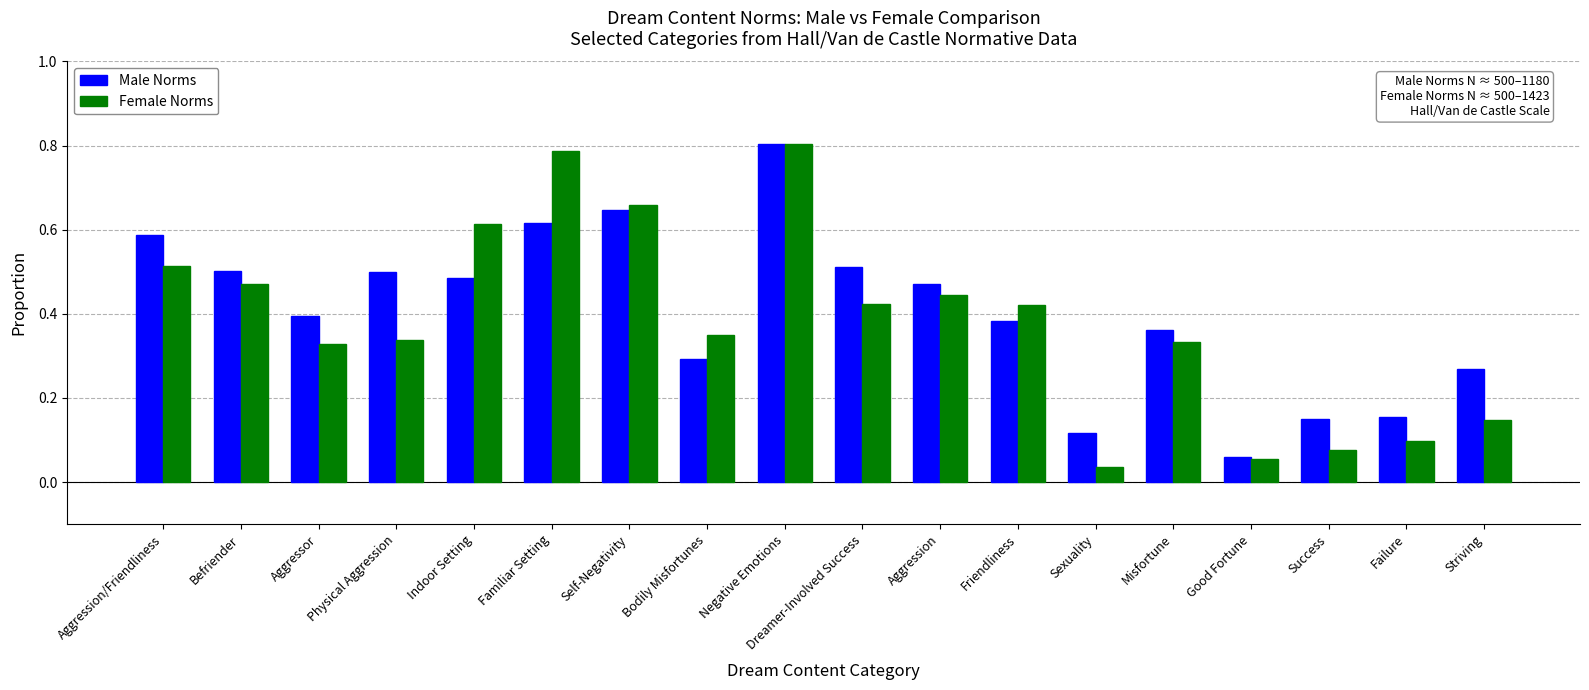

The value of Female Norms at Striving is 0.1. True or false?

True